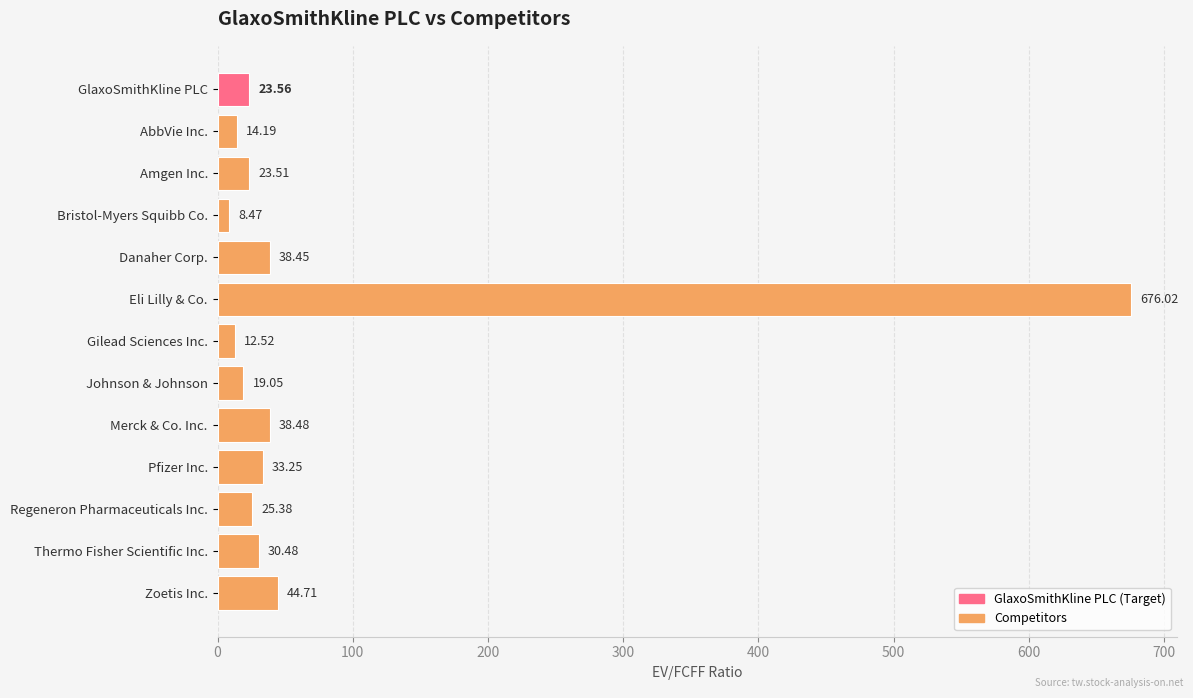

What is the difference between the second highest and second lowest values?

32.2